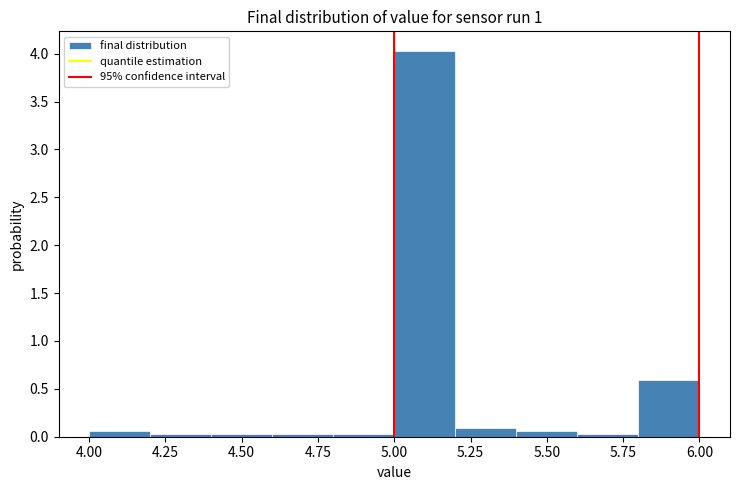

Reading left to right, list every bar in this chart as the range it spans on the x-axis followed by its height. The values are not printed on the chart, so give them approximately, as read against the axis.

4.0 to 4.2: 0.05
4.2 to 4.4: under 0.05
4.4 to 4.6: under 0.05
4.6 to 4.8: under 0.05
4.8 to 5.0: under 0.05
5.0 to 5.2: 4.05
5.2 to 5.4: 0.10
5.4 to 5.6: 0.05
5.6 to 5.8: under 0.05
5.8 to 6.0: 0.60